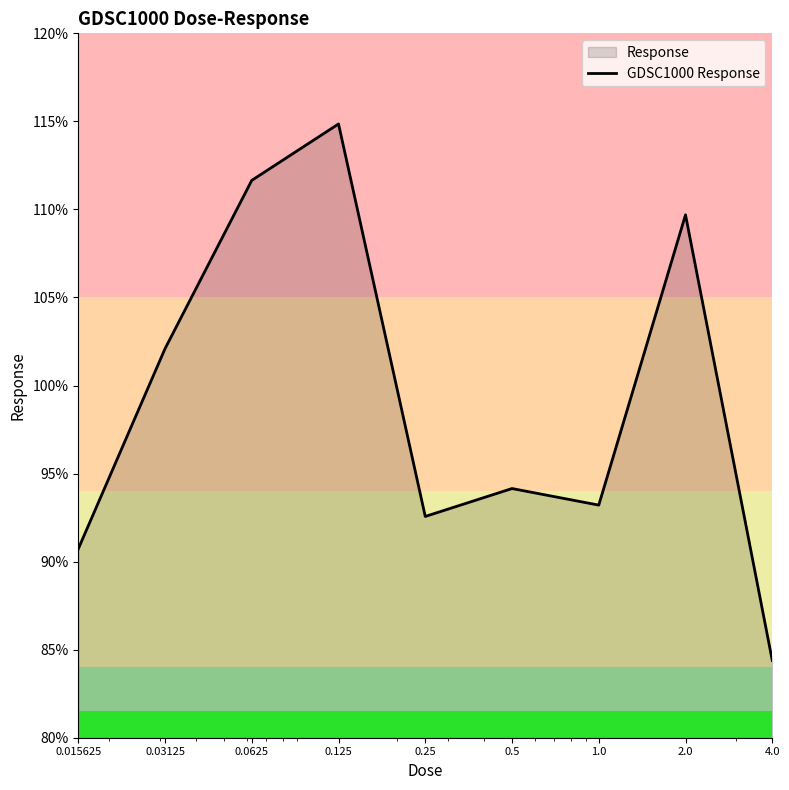

List the labels in order of value, smallest first.

4.0, 0.015625, 0.25, 1.0, 0.5, 0.03125, 2.0, 0.0625, 0.125